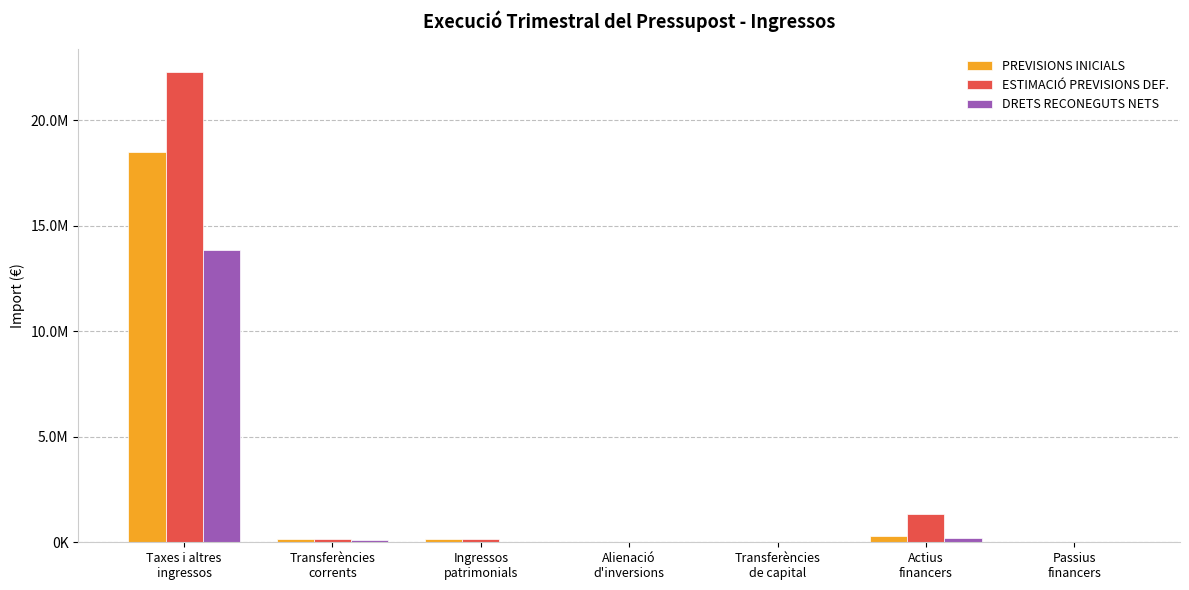

Does the chart contain stacked bars?

No